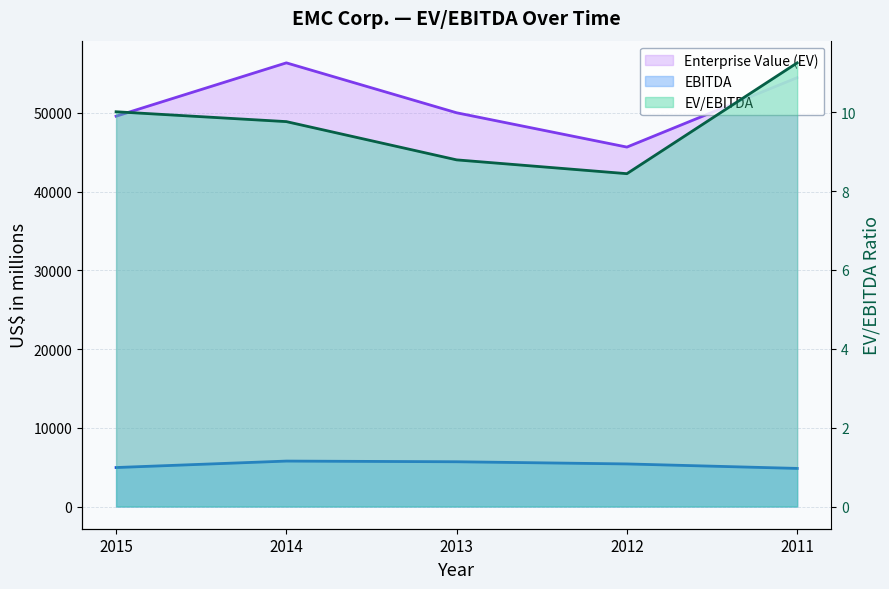

Reading left to right, what are all the values shown in this chart?

Enterprise Value (EV): 49565.0	56338.0	49998.0	45643.0	54456.0
EBITDA: 4953.0	5773.0	5686.0	5410.0	4841.0
EV/EBITDA: 10.0	9.8	8.8	8.4	11.2